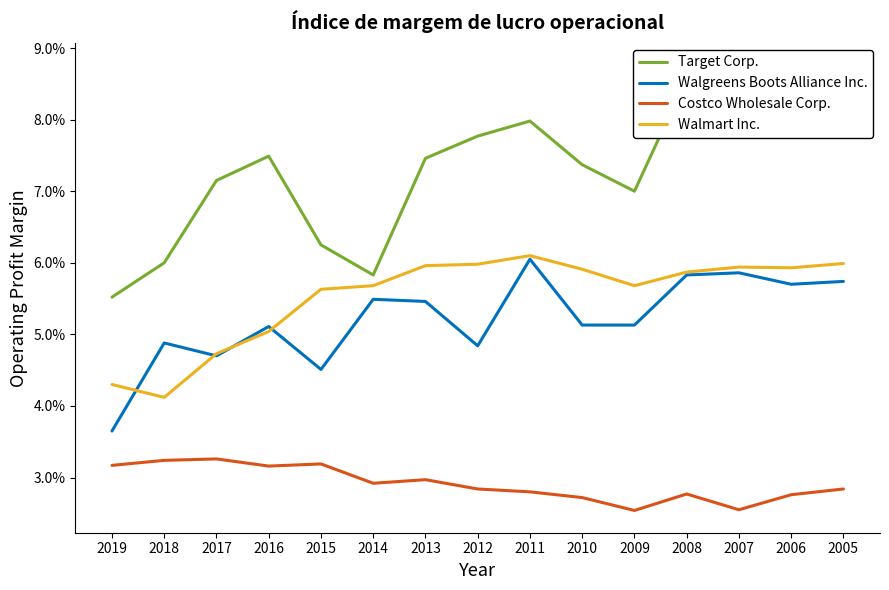

How many series are shown in this chart?

4